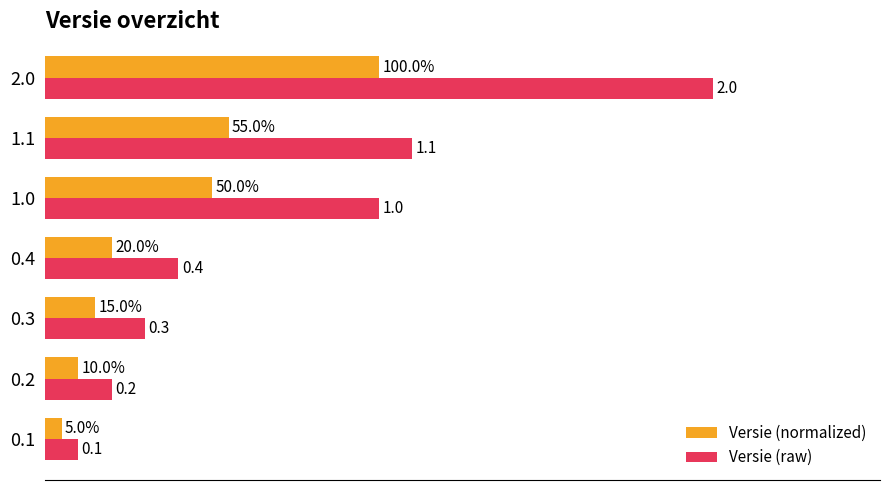

Rank the series by their average value, from highest to lowest.

Versie (raw), Versie (normalized)